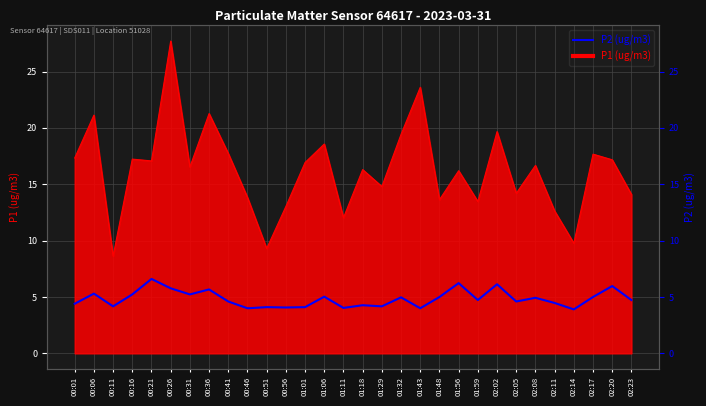

How many interior local peaks (higher than both neighbors) does the data have?

11